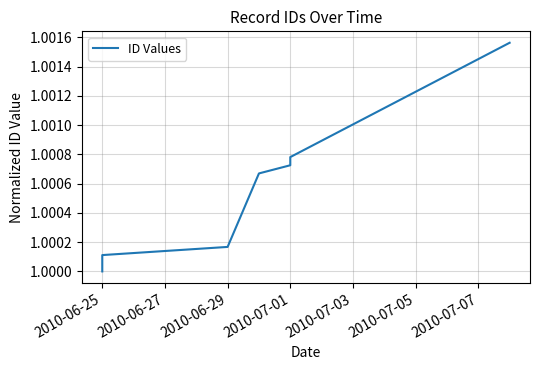

Does the chart display data point markers on the line(s)?

No